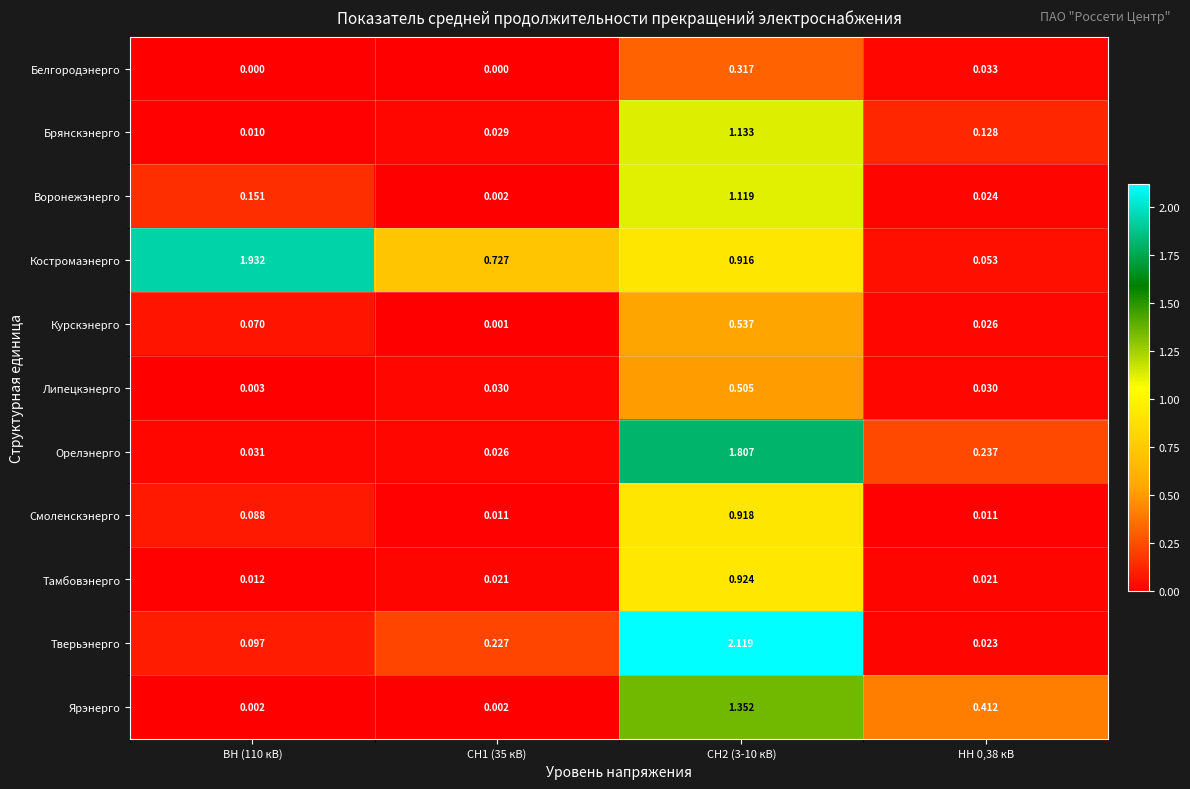

Which series has the widest spread of values?

Тверьэнерго